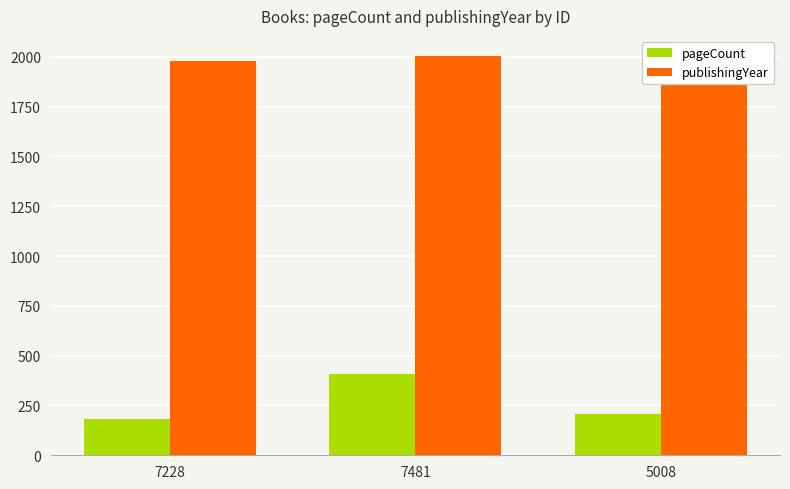

What is the average value of the pageCount series?

267